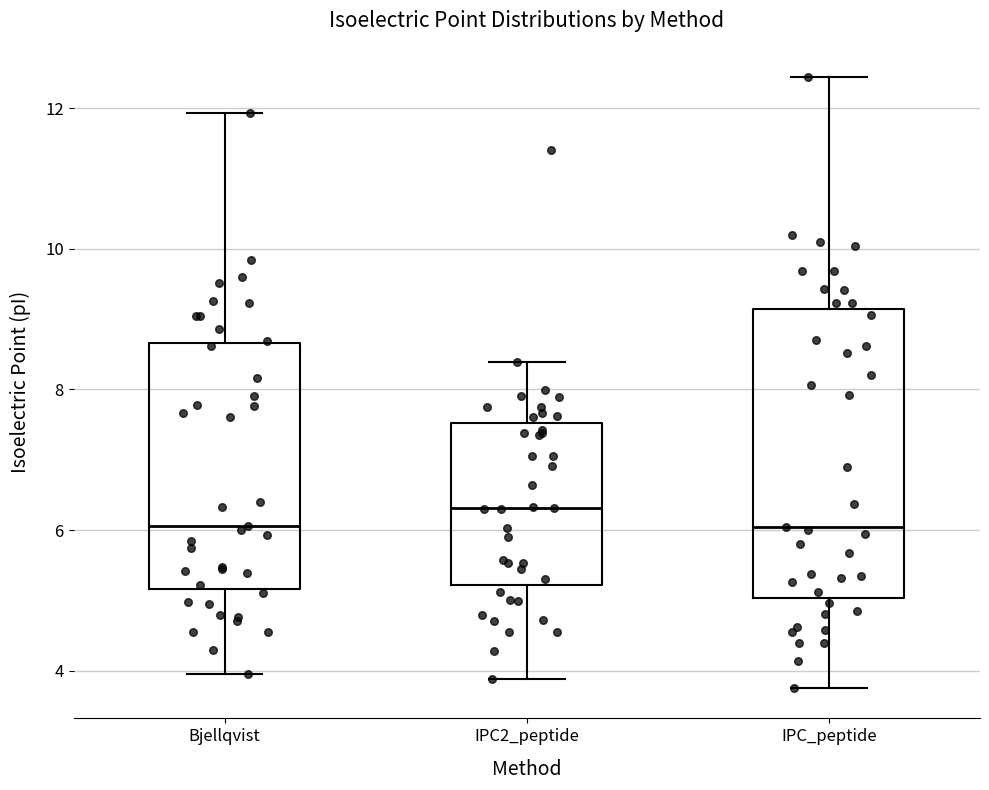

Reading left to right, transcribe this box plot: for each box, give where its median line is, the range the box spans, and where its two whiskers end, as read against the y-axis. The values are not printed on the chart, so give them approximately, as read against the axis.

Bjellqvist: median 6.0, box 5.2 to 8.6, whiskers 4.0 to 12.0
IPC2_peptide: median 6.4, box 5.2 to 7.6, whiskers 3.8 to 8.4
IPC_peptide: median 6.0, box 5.0 to 9.2, whiskers 3.8 to 12.4